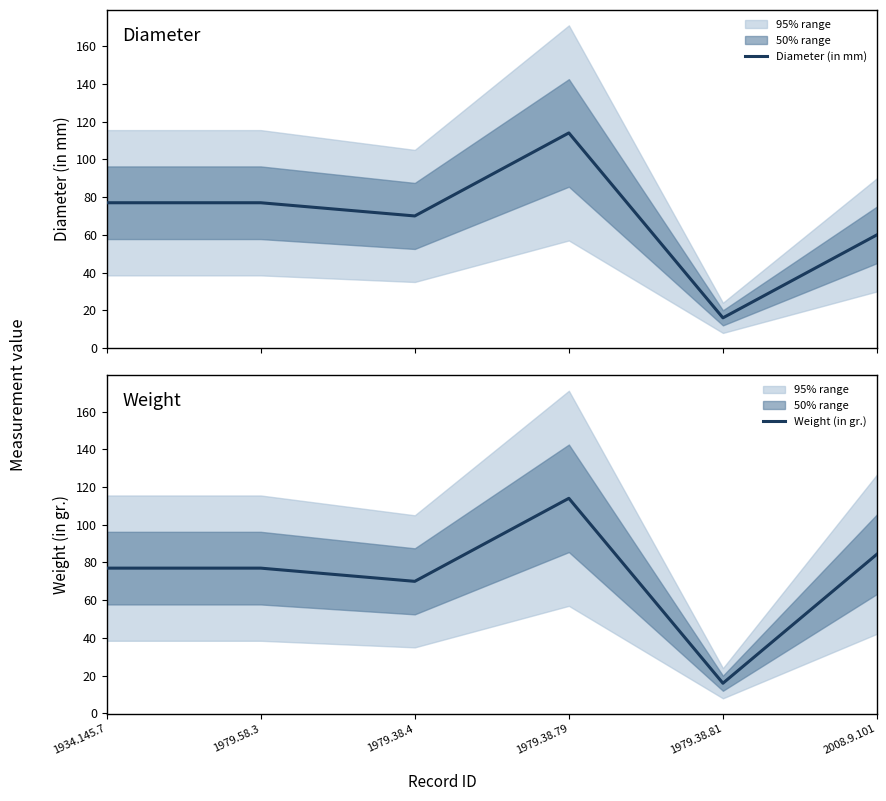

How many data points does each series have?

6